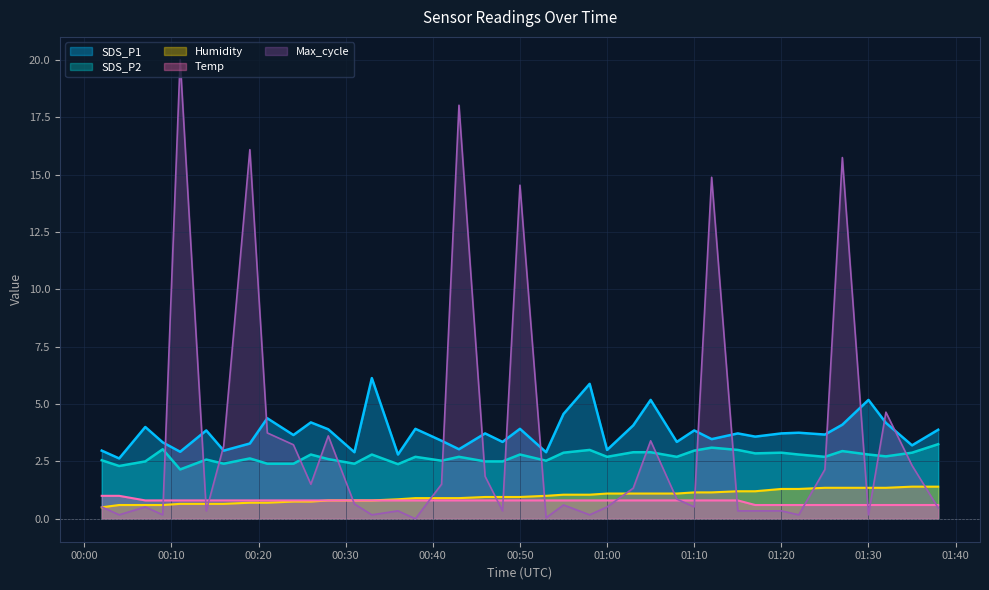

What is the difference between the maximum and minimum values in the SDS_P1 series?

3.5